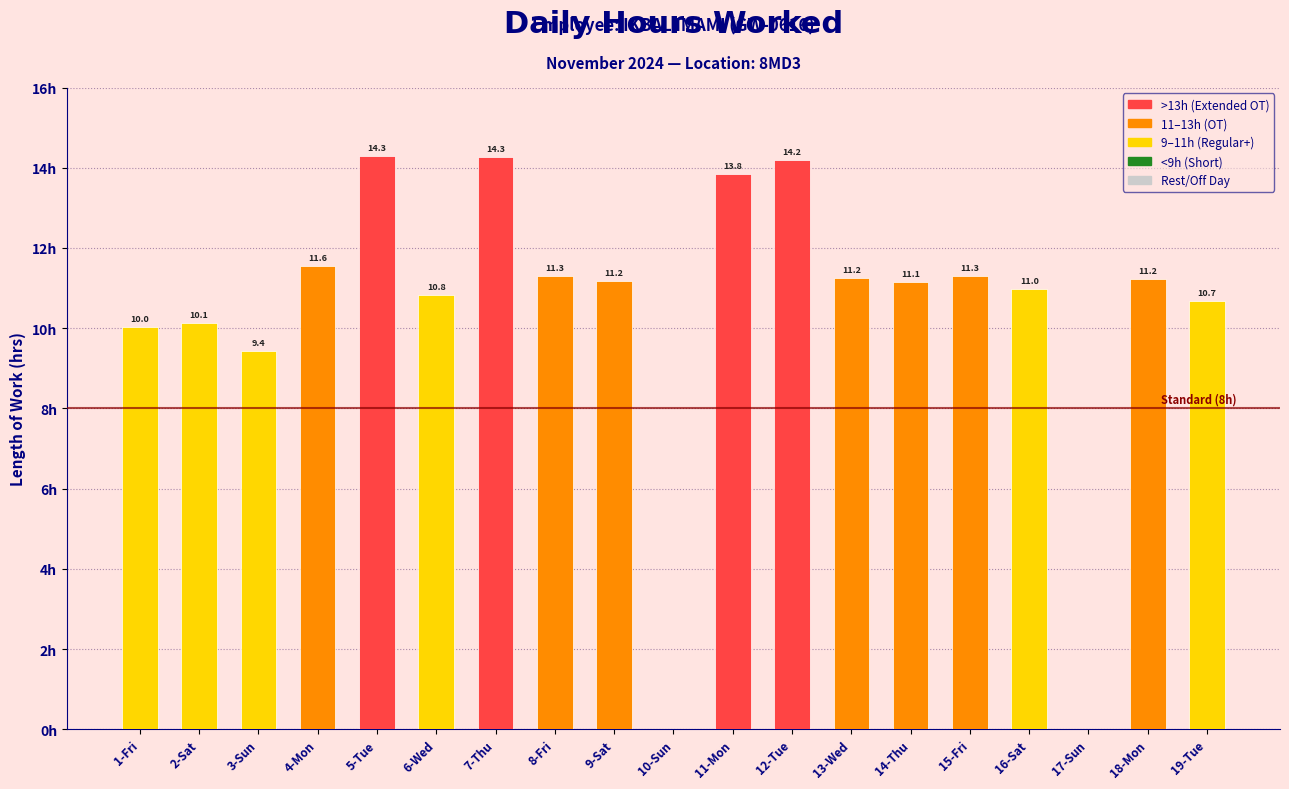

Which has a higher value, 1-Fri or 16-Sat?

16-Sat